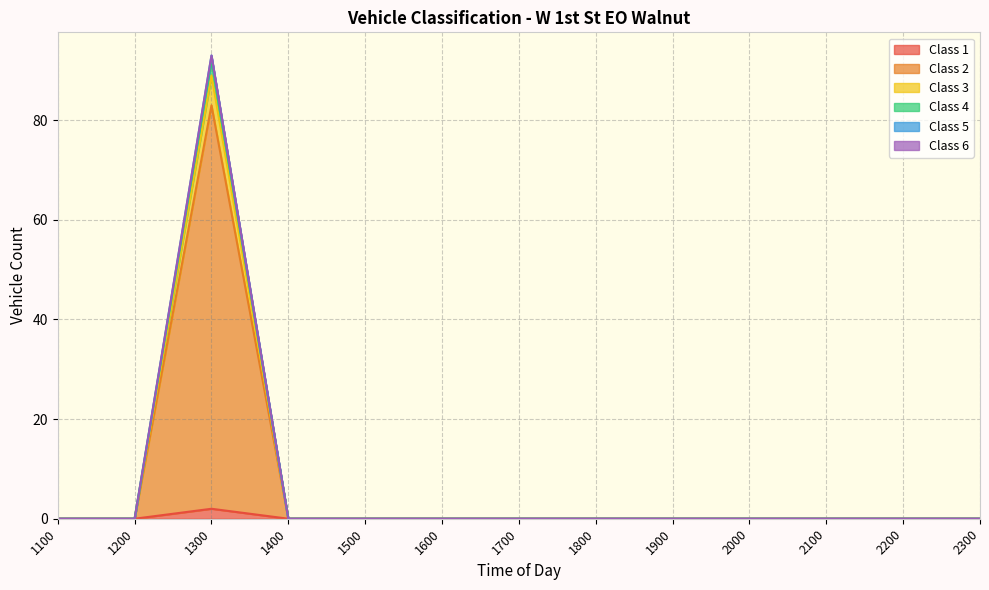

Is it true that Class 1 equals 0 at 1800?

True